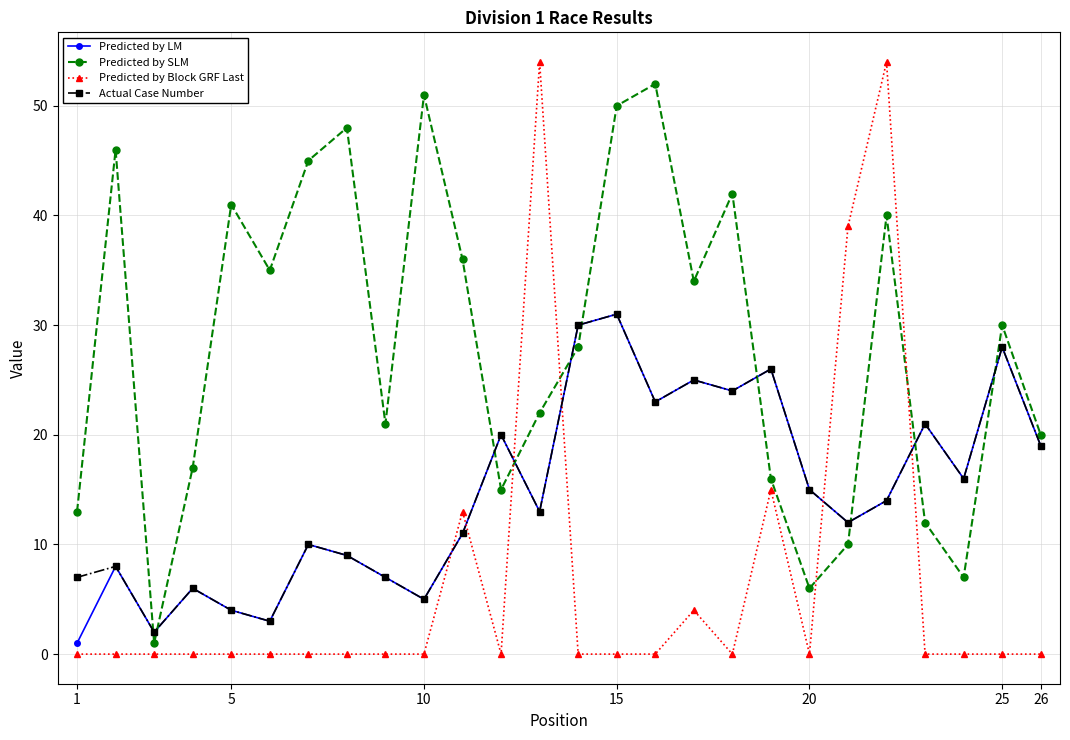

Which series has the largest range (max minus min)?

Predicted by Block GRF Last